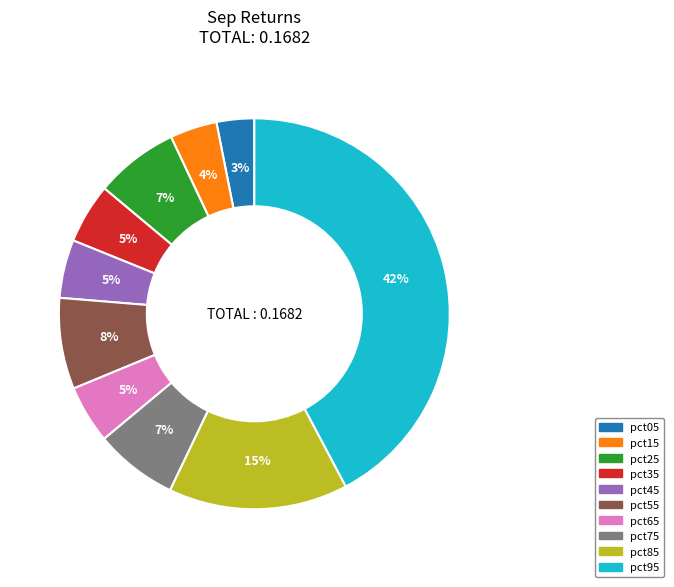

Combined, do pct35 and pct55 account for over 50%?

No